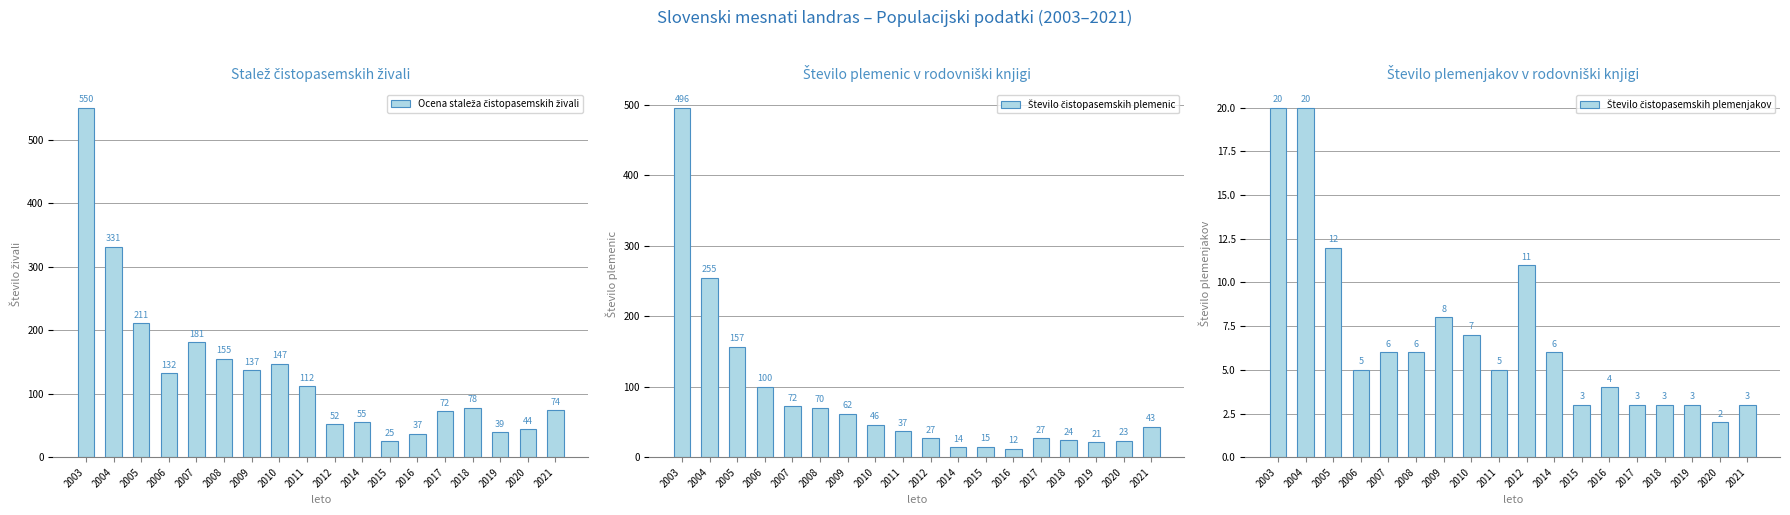

What is the sum of all Število čistopasemskih plemenic values?

1501